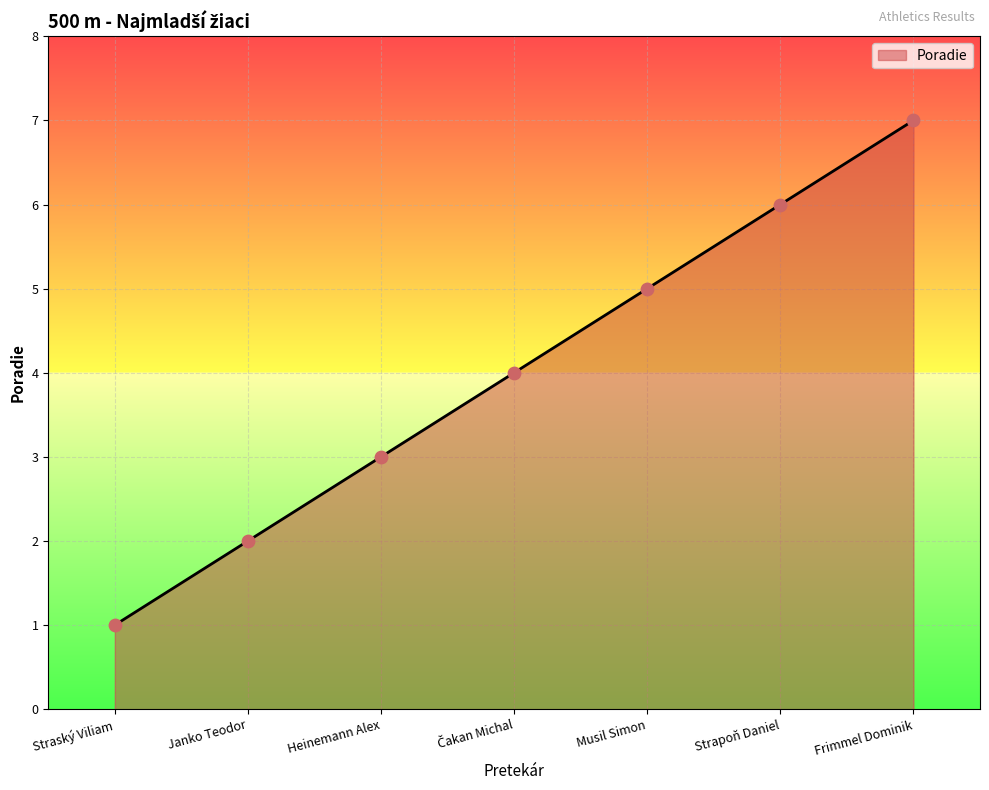

Between Heinemann Alex and Straský Viliam, which is larger?

Heinemann Alex